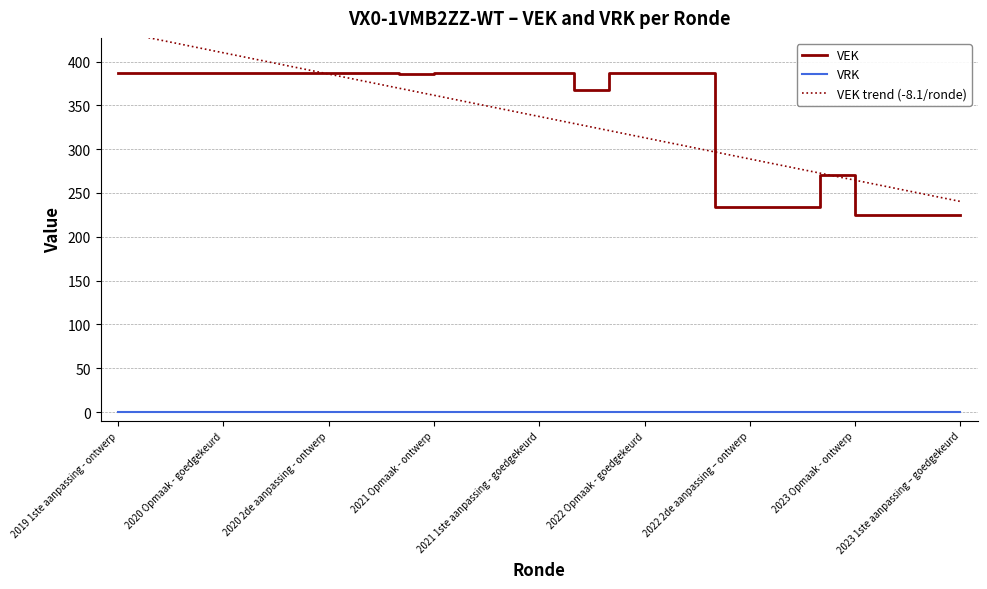

Which series has the largest range (max minus min)?

VEK trend (-8.1/ronde)